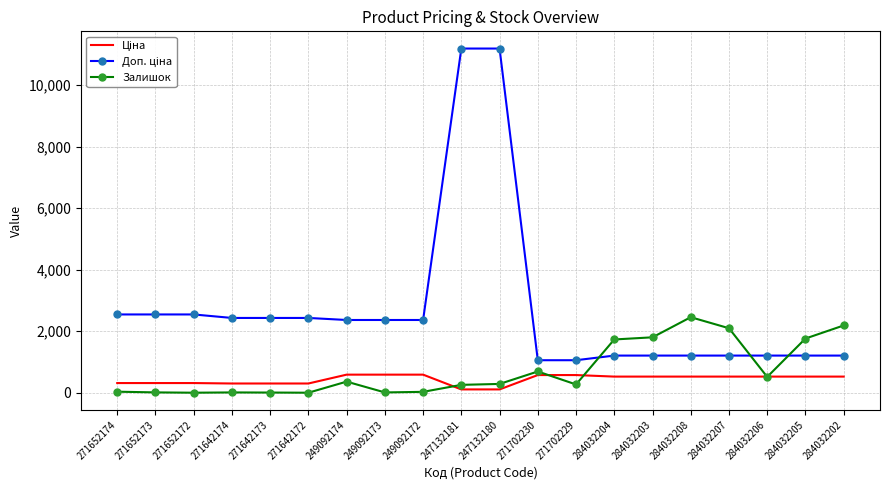

What is the maximum value shown in the chart?

11182.0